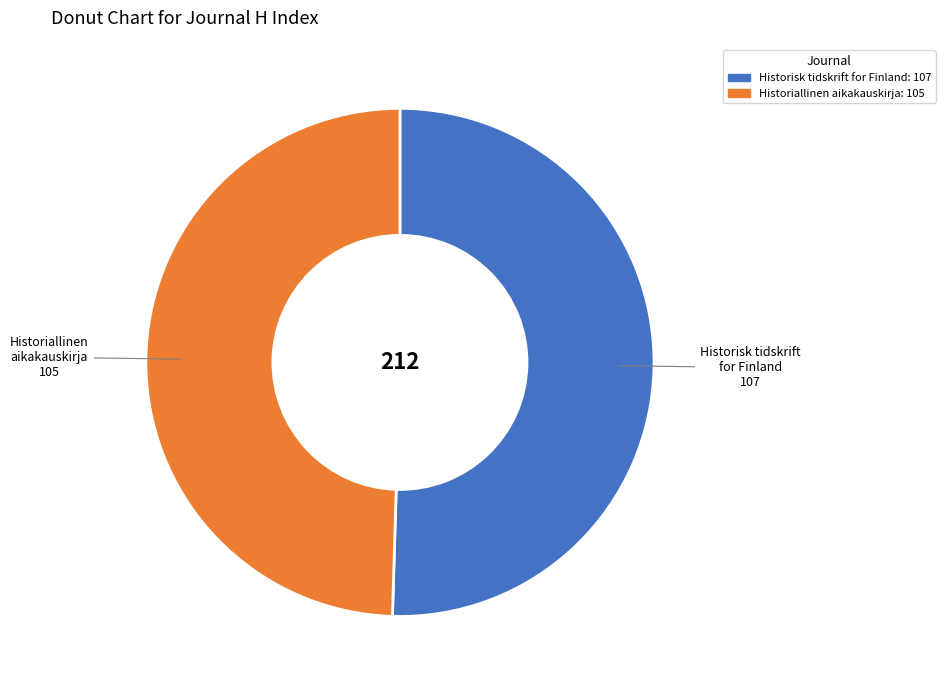

Which has a higher value, Historisk tidskrift for Finland or Historiallinen aikakauskirja?

Historisk tidskrift for Finland